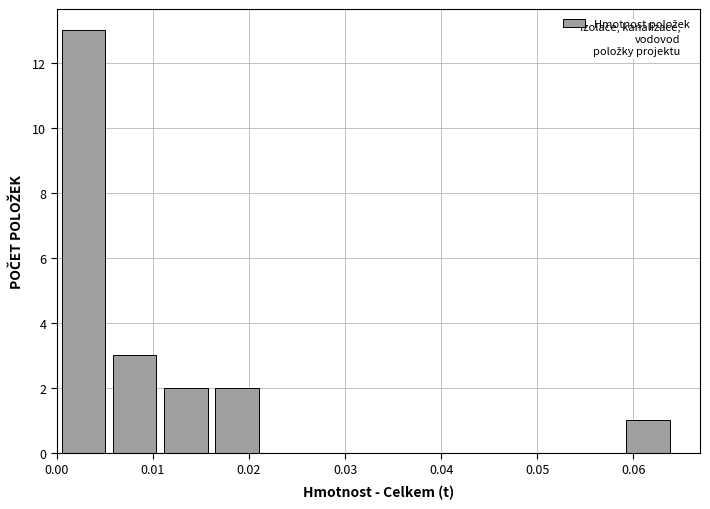

Reading left to right, list every bar in this chart as the range it spans on the x-axis followed by its height. Neither the bar edges nor the heights are printed on the chart, so give them approximately, as read against the axes.

0.000 to 0.005: 13
0.005 to 0.011: 3
0.011 to 0.016: 2
0.016 to 0.021: 2
0.021 to 0.027: 0
0.027 to 0.032: 0
0.032 to 0.037: 0
0.037 to 0.043: 0
0.043 to 0.048: 0
0.048 to 0.053: 0
0.053 to 0.059: 0
0.059 to 0.064: 1